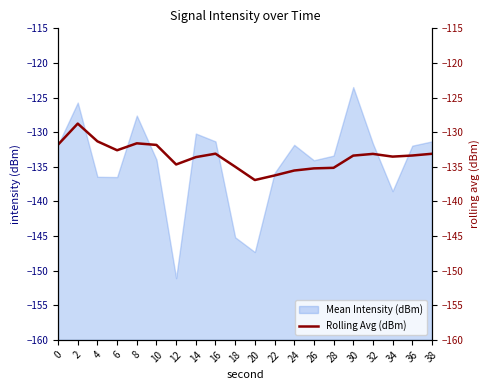

How many interior local peaks (higher than both neighbors) does the data have?

4